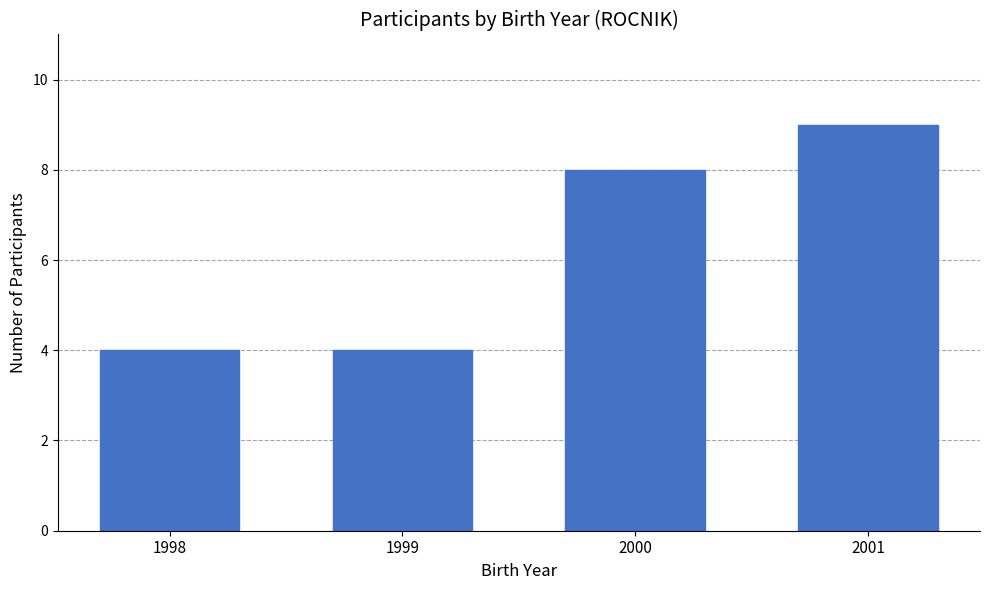

What is the maximum value shown in the chart?

9